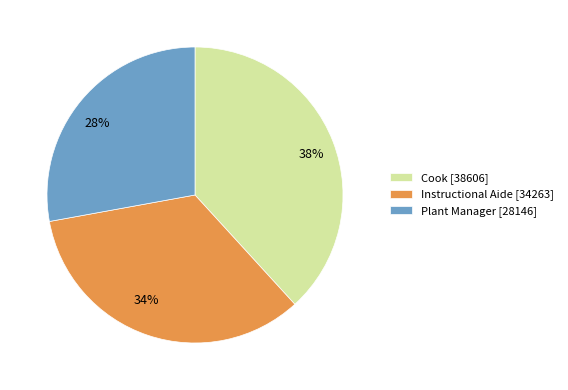

Combined, do Instructional Aide and Plant Manager account for over 50%?

Yes